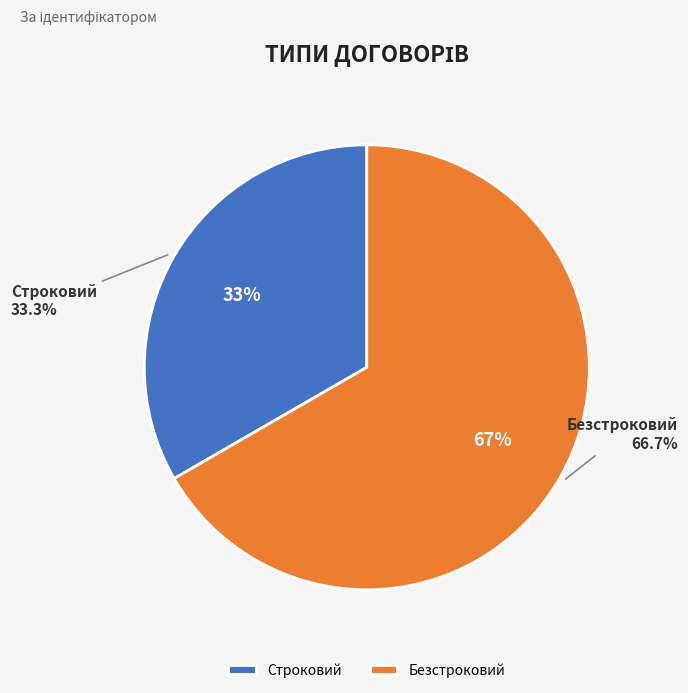

Which category accounts for the majority?

Безстроковий